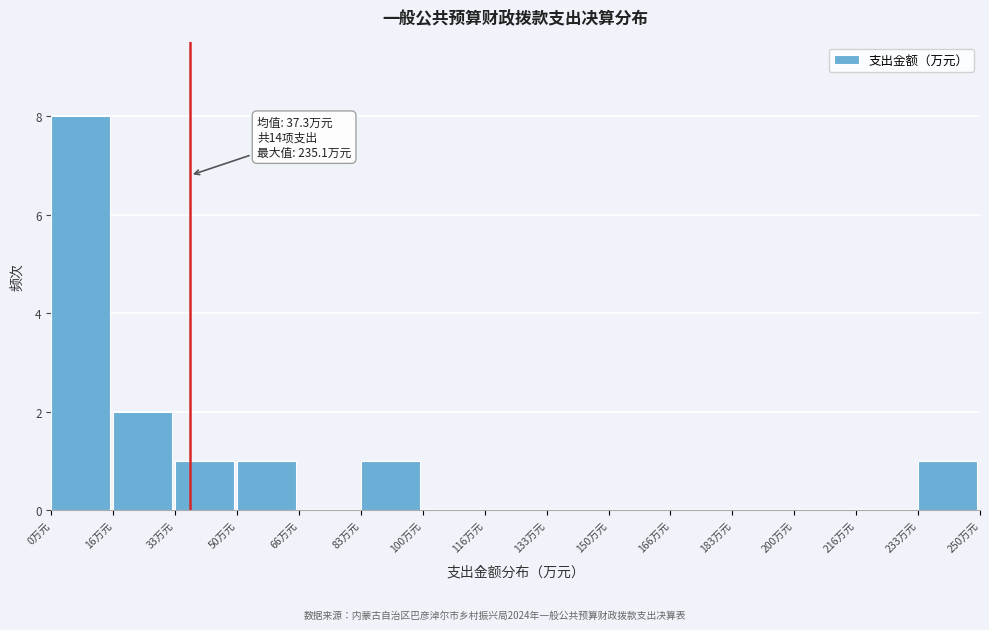

Which range on the x-axis has the tallest bar?

0 to 16